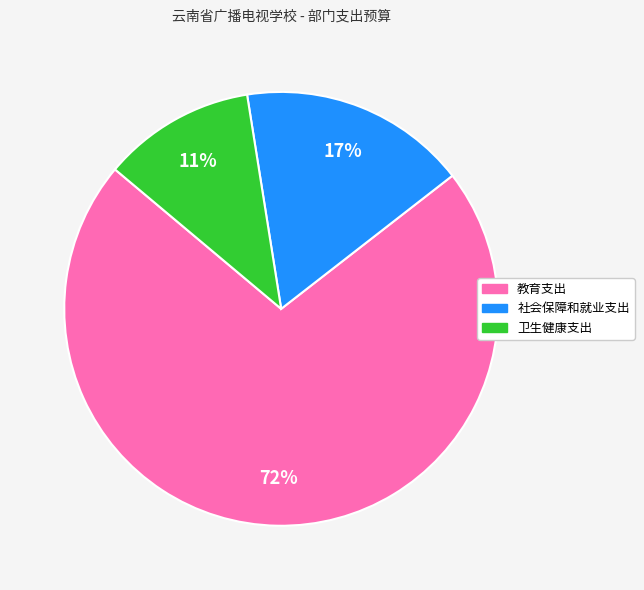

To the nearest percent, what portion does 社会保障和就业支出 represent?

17%